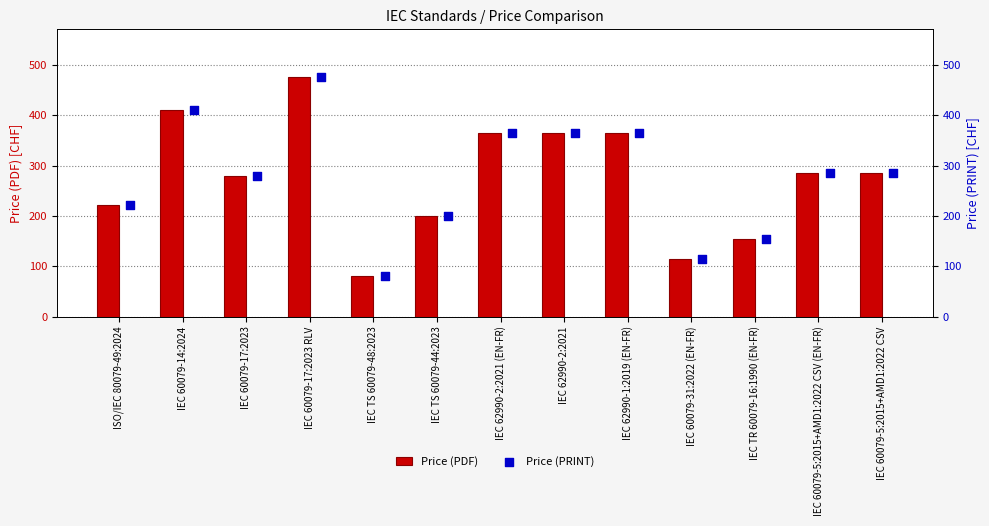

What are all the series names shown in the legend?

Price (PDF), Price (PRINT)